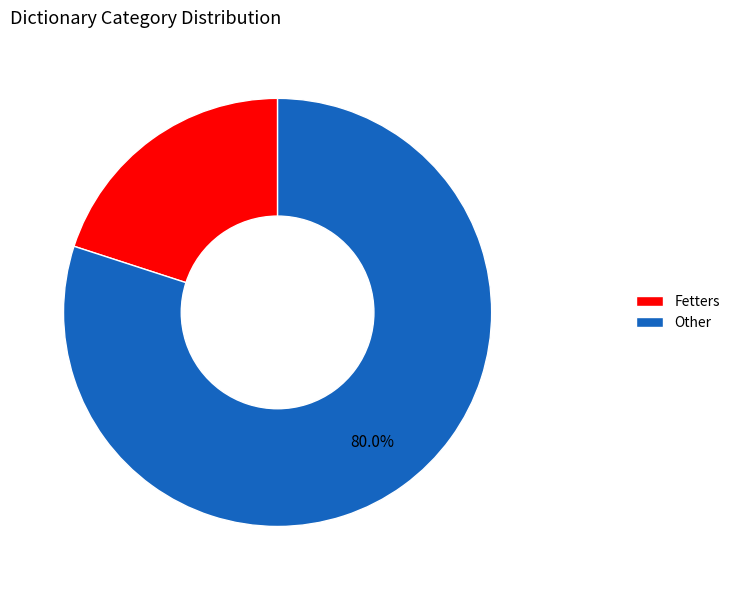

How many segments does this pie chart have?

2